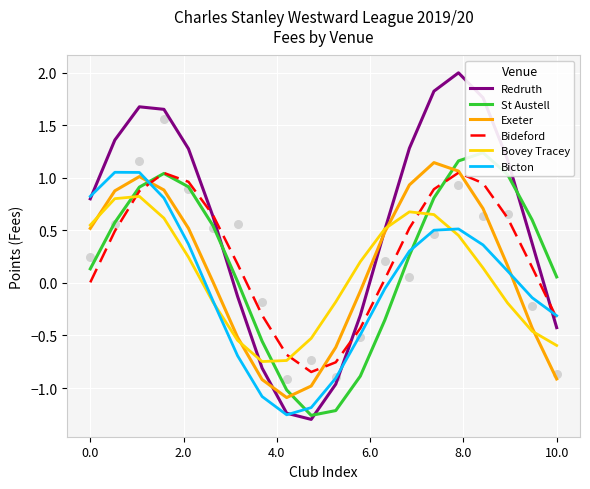

Which series has the widest spread of Y values?

Redruth